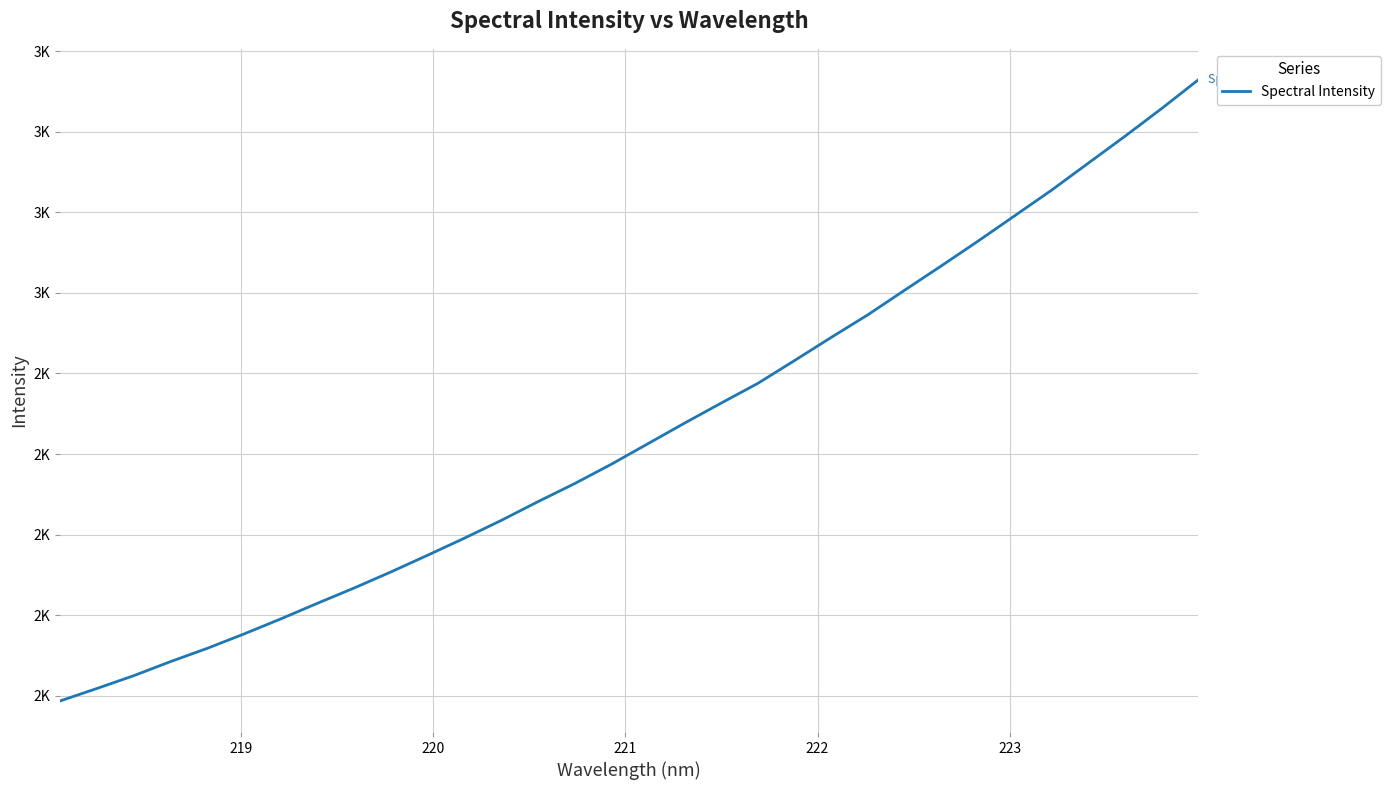

How many categories are shown in the chart?

32